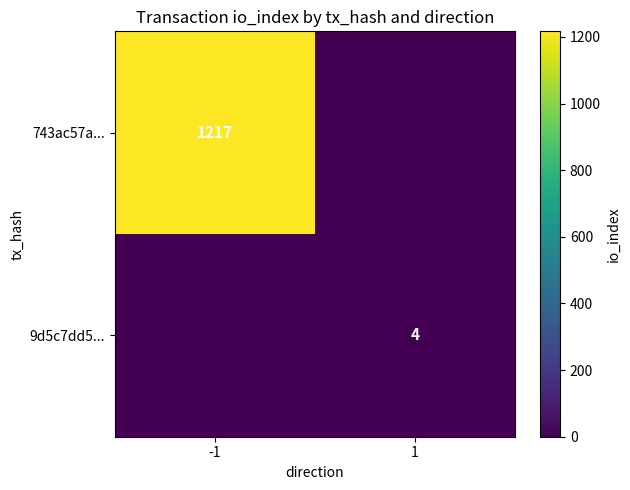

Is it true that 9d5c7dd5... equals 1 at 1?

False